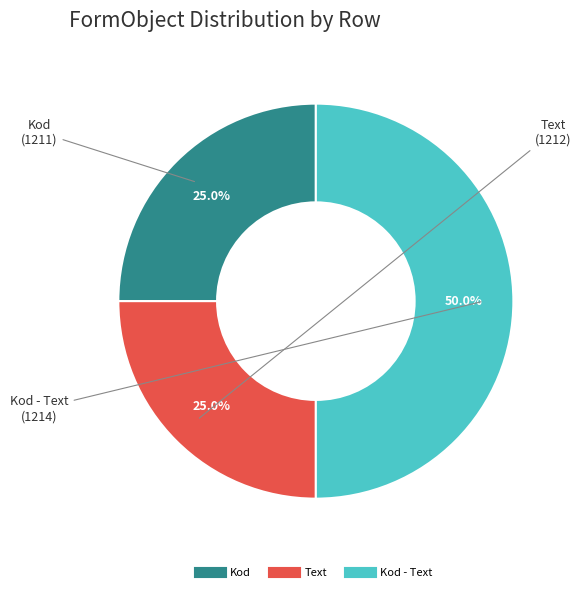

What is the largest slice in the pie chart?

1214